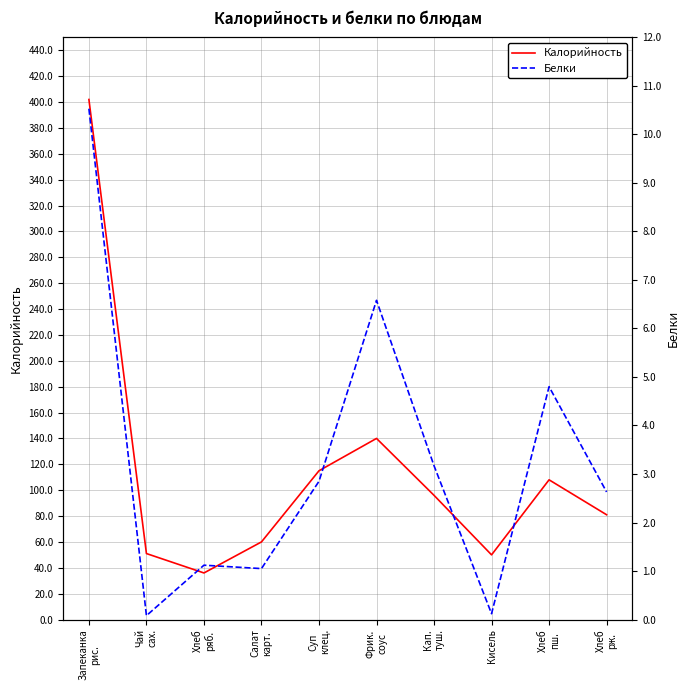

Does the chart display data point markers on the line(s)?

No